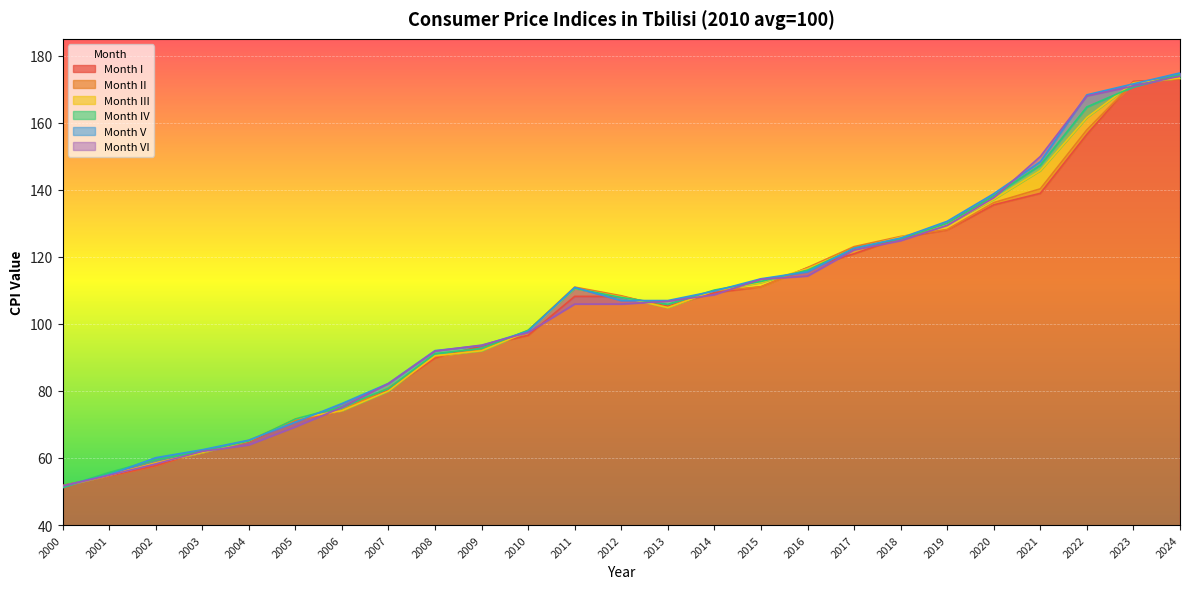

True or false: I and IV cross at least once.

True